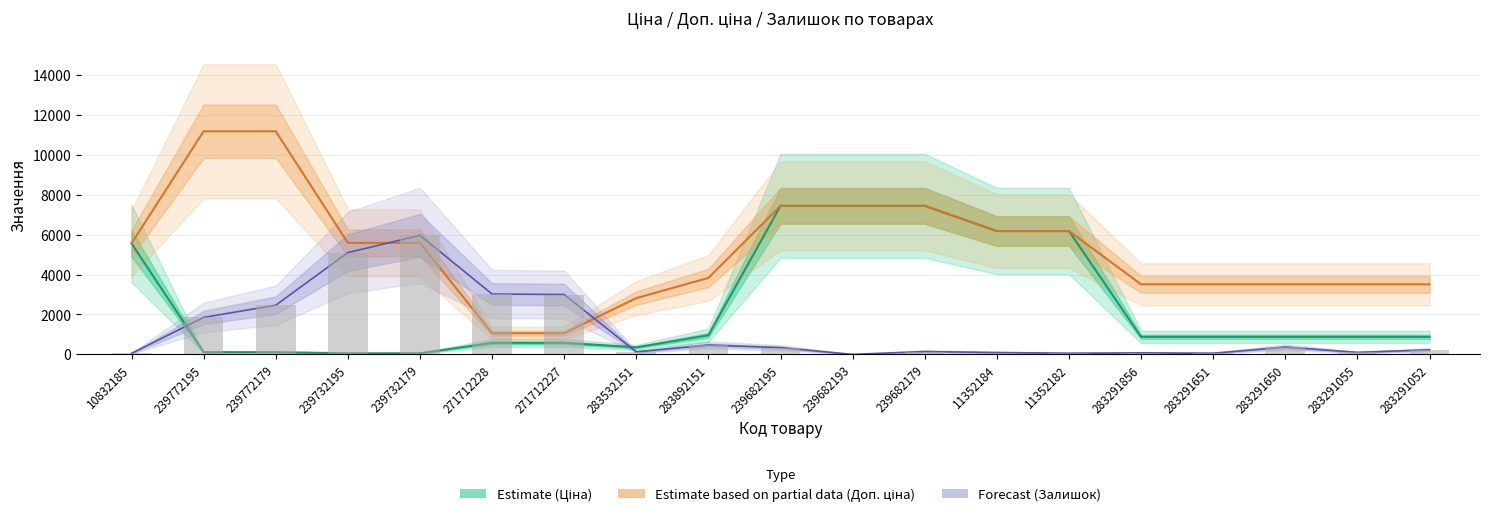

Are the bars grouped side by side (vs. stacked)?

Yes